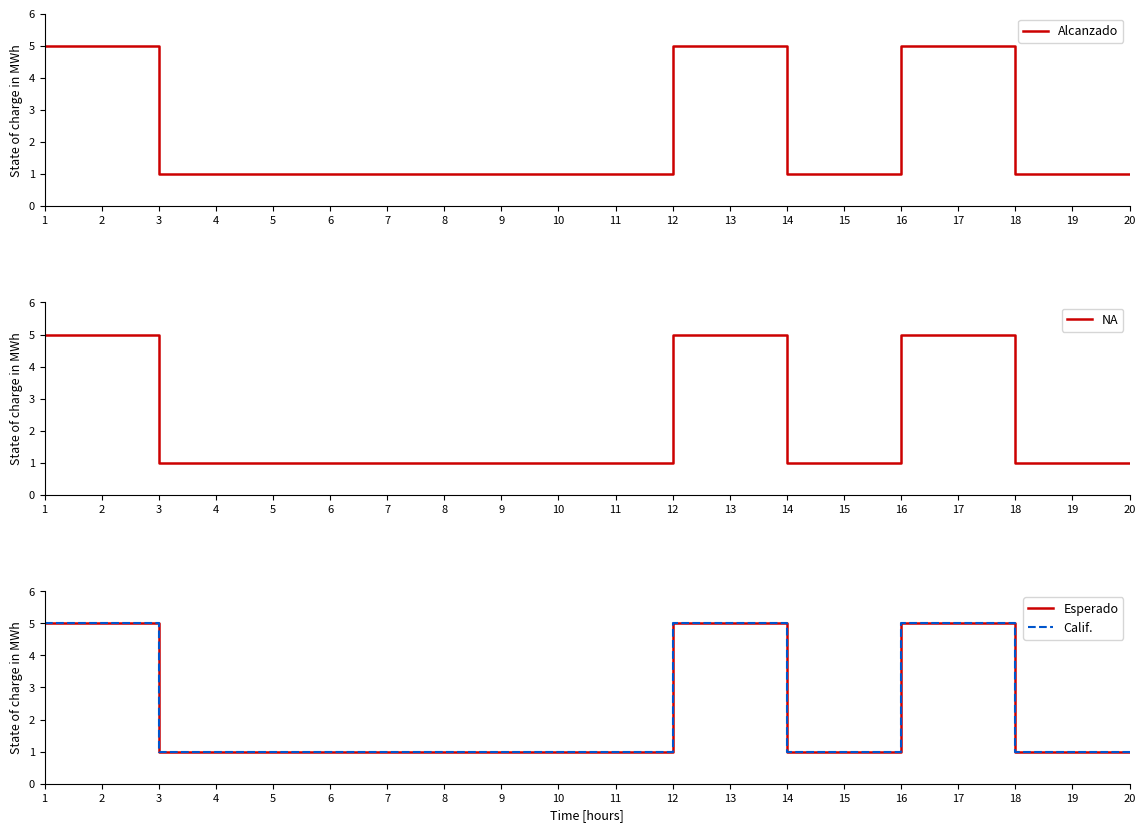

Is the value of Esperado at 18 greater than the value of NA at 3?

No